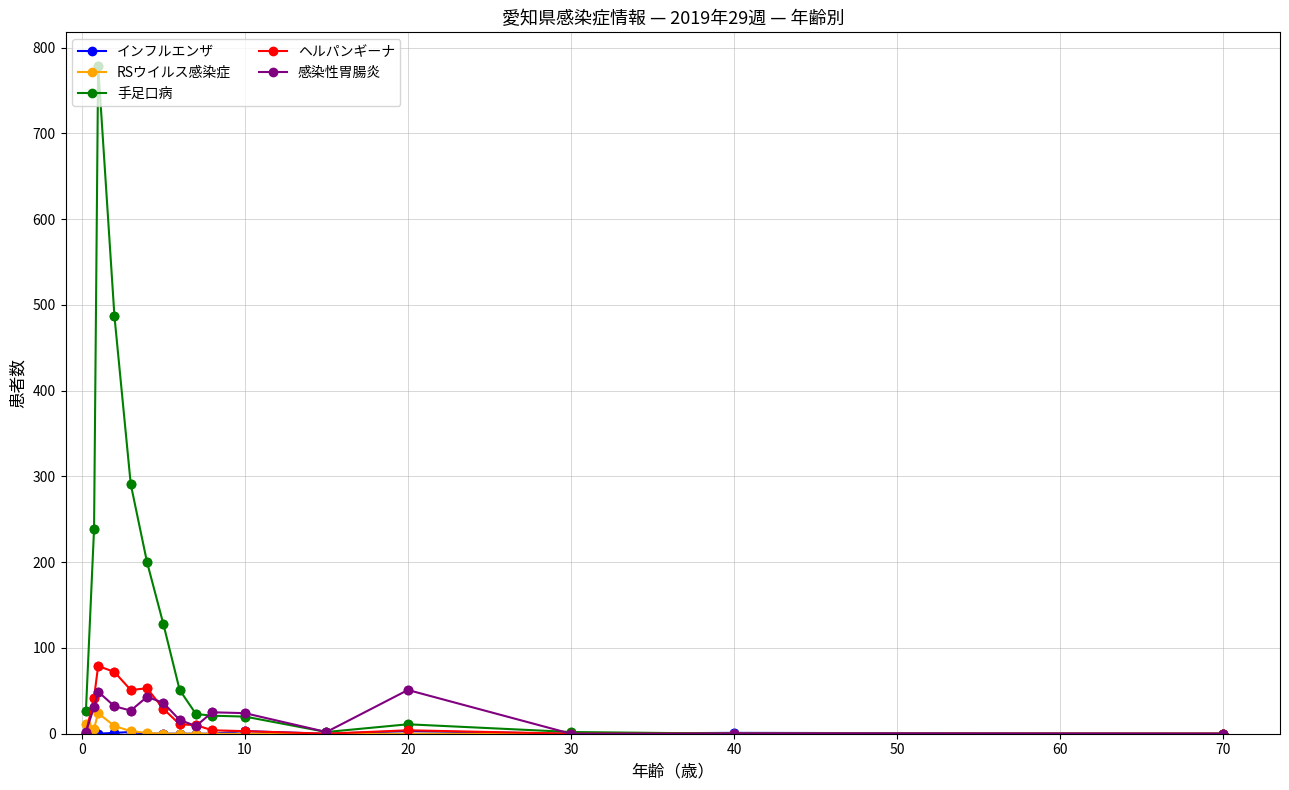

Which series has the largest range (max minus min)?

手足口病